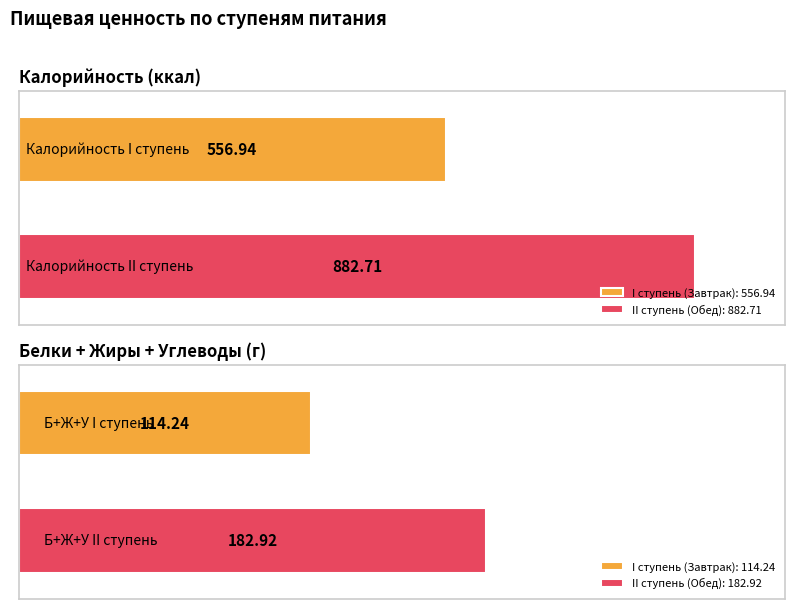

Which series changed the most between I ступень (Завтрак) and II ступень (Обед)?

Калорийность